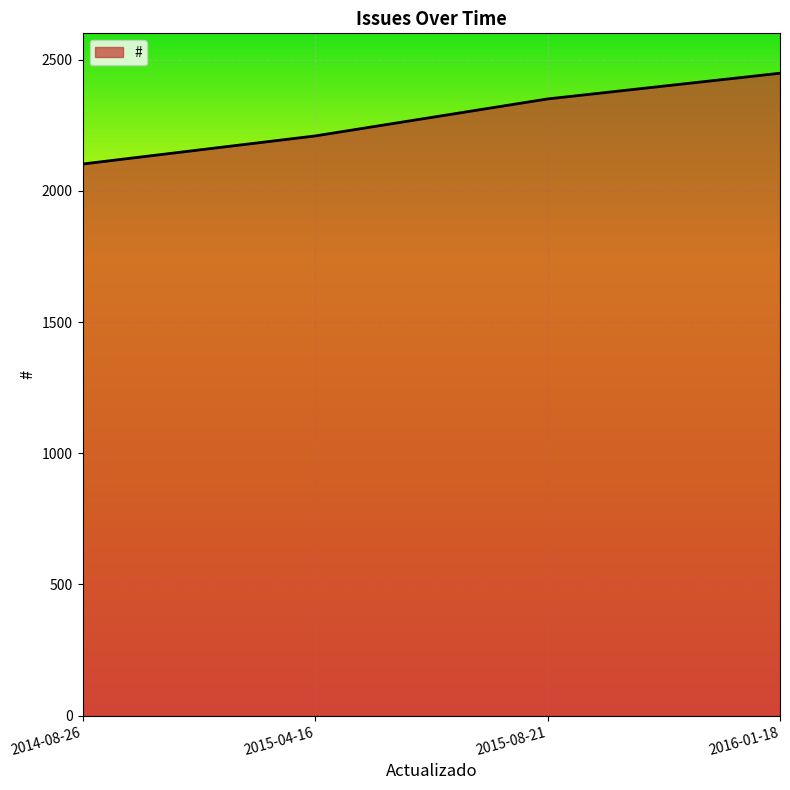

Is it true that the value at 2016-01-18 is 2448?

True